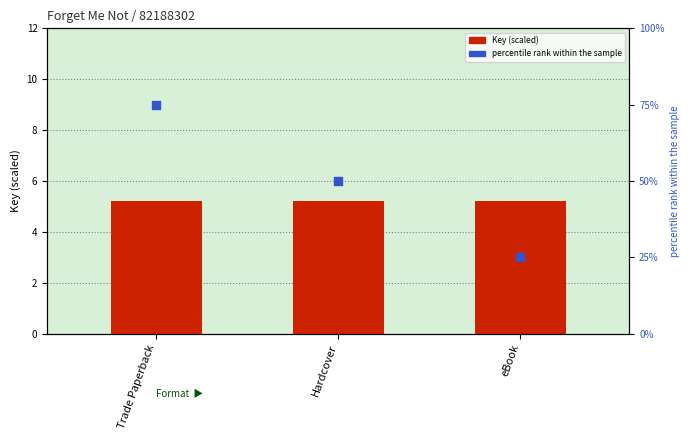

What is the total value across all series at Trade Paperback?

80.2